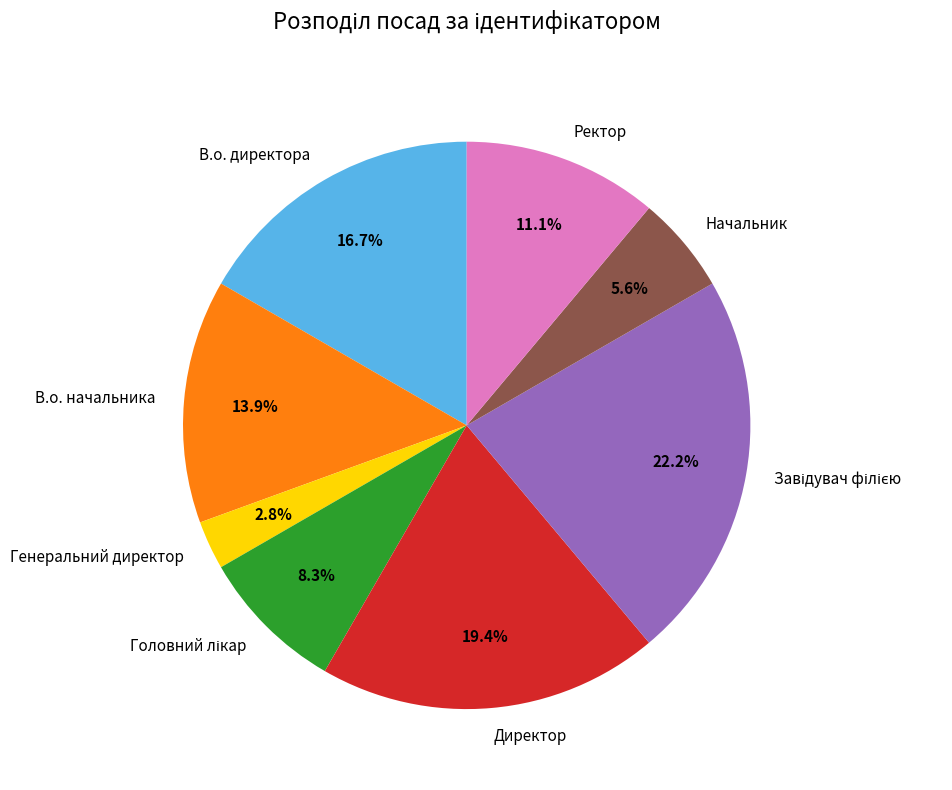

What is the ratio of the value at Ректор to the value at Директор?

0.6